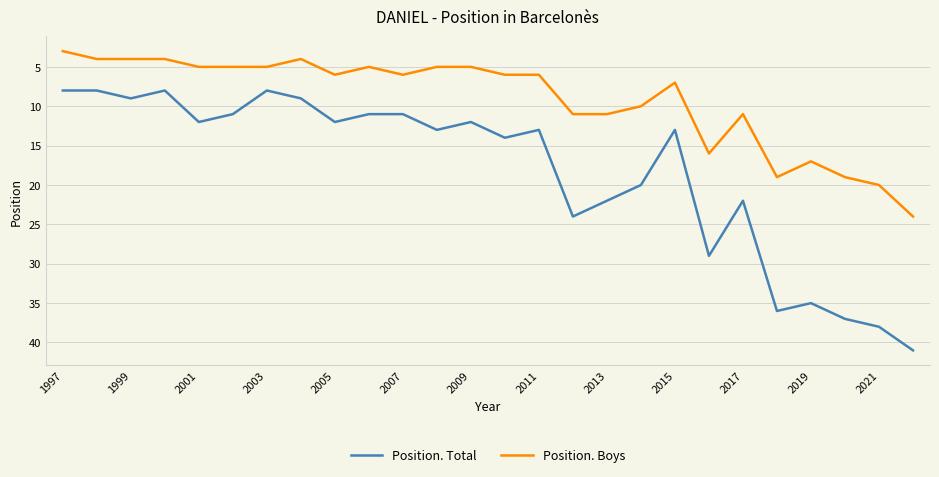

Rank the series by their maximum value, from lowest to highest.

Position. Boys, Position. Total